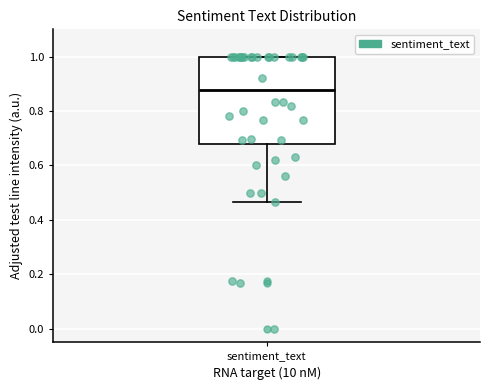

Transcribe this box plot: give where the median line is, the range the box spans, and where the two whiskers end, as read against the y-axis. The values are not printed on the chart, so give them approximately, as read against the axis.

median 0.88, box 0.68 to 1.00, whiskers 0.46 to 1.00